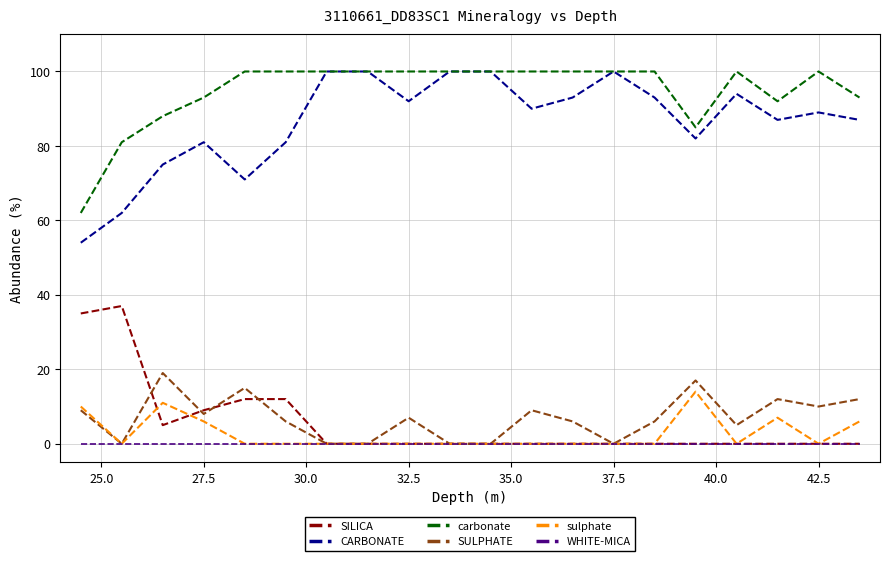

Which series has the largest total across all categories?

carbonate